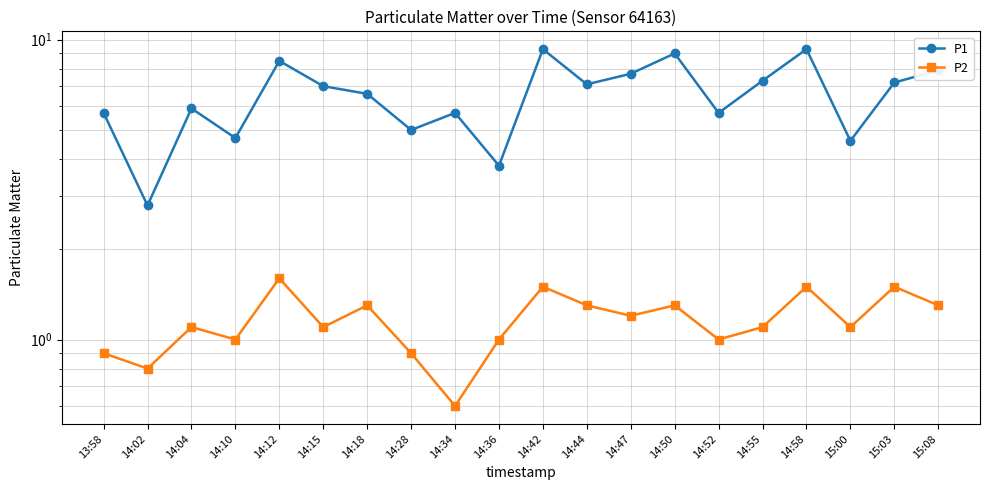

In P1, how many points are higher than both neighbors (excluding endpoints)?

6